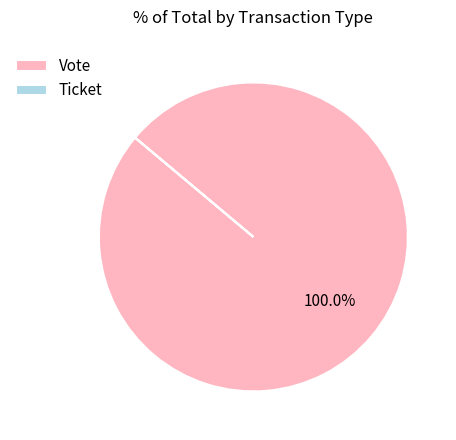

What percentage is the Vote slice, to the nearest percent?

100%